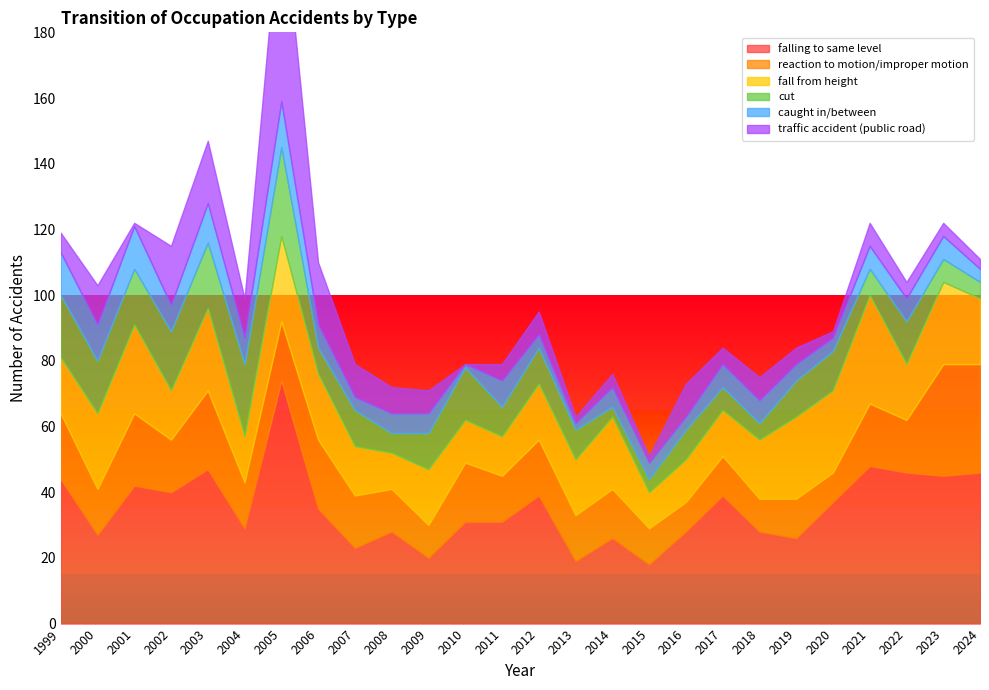

The falling to same level series shows 19 at 2013. True or false?

True